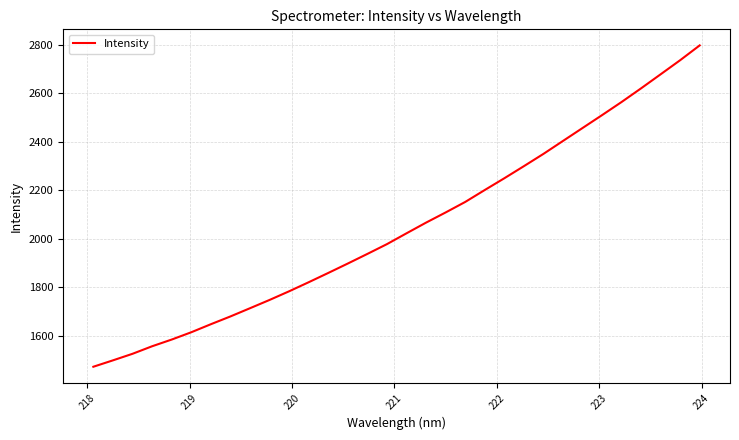

What is the minimum value shown in the chart?

1472.0